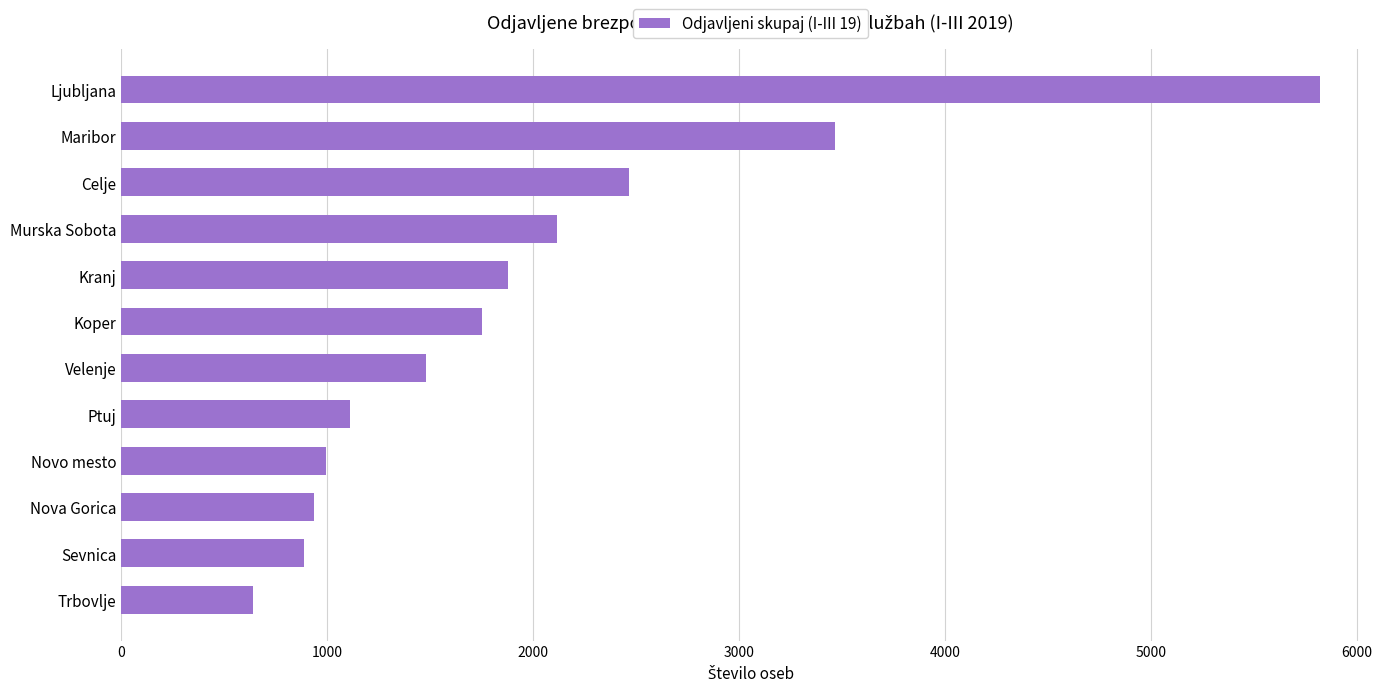

What is the label of the 2nd bar from the bottom?

Sevnica